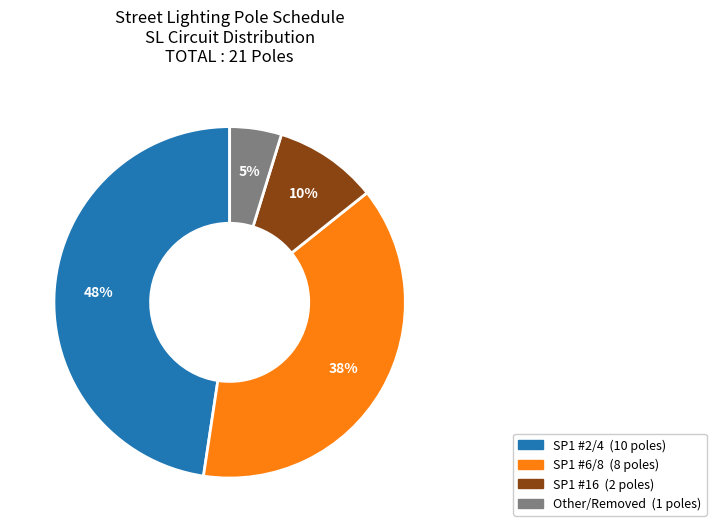

Is there a majority slice in this chart?

No